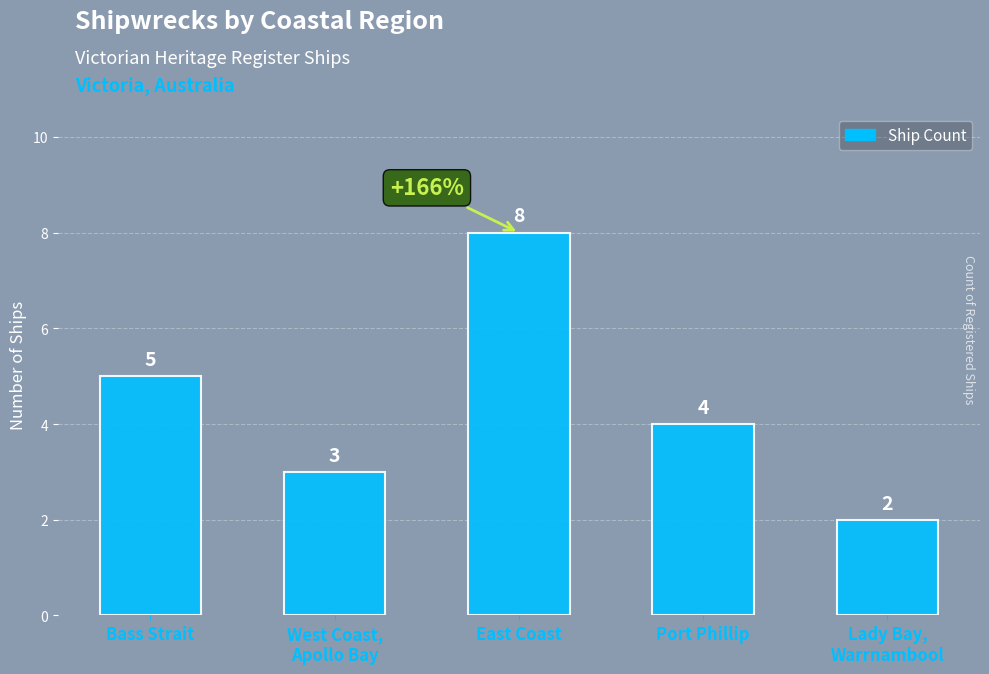

Rank the categories by value from highest to lowest.

East Coast, Bass Strait, Port Phillip, West Coast,
Apollo Bay, Lady Bay,
Warrnambool